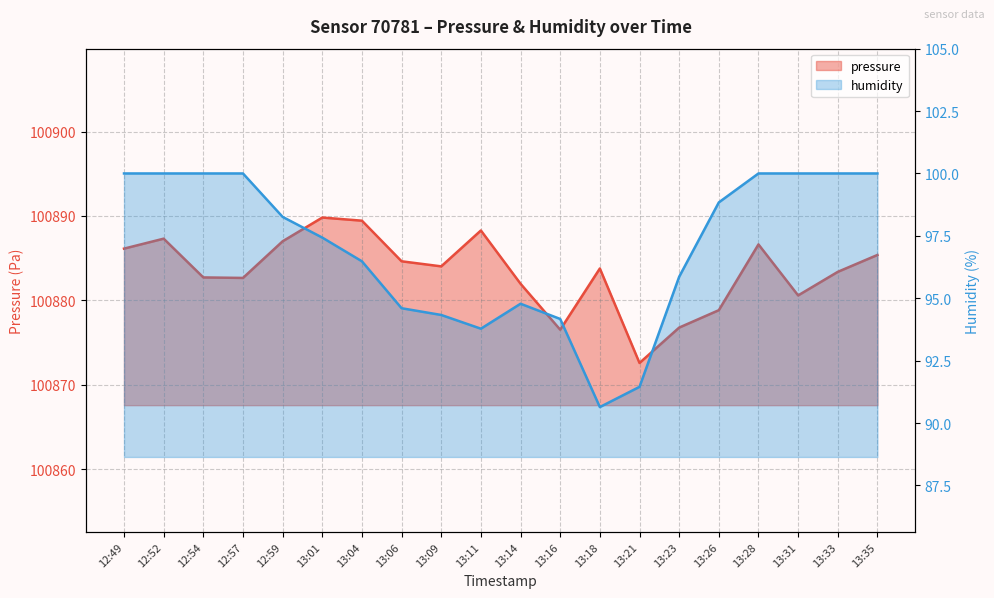

Rank the series by their average value, from highest to lowest.

pressure, humidity